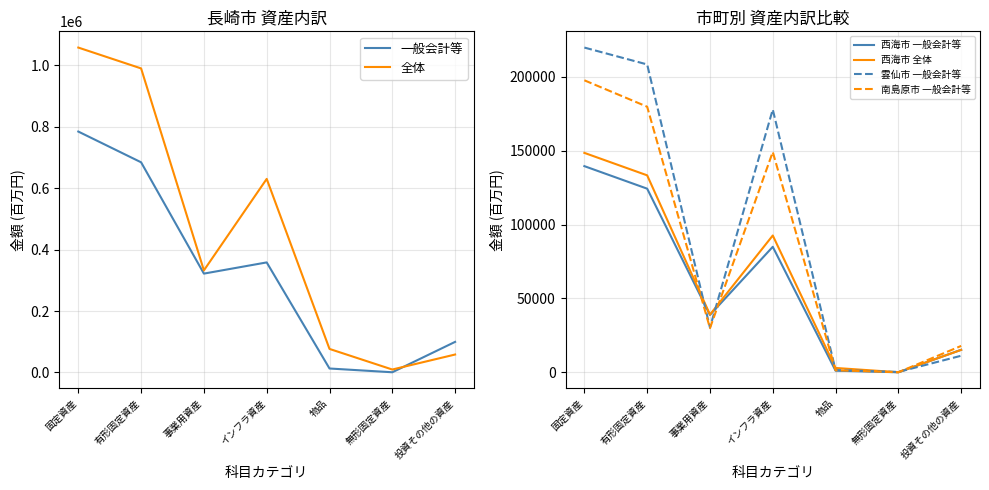

What is the label of the 5th point from the right?

事業用資産